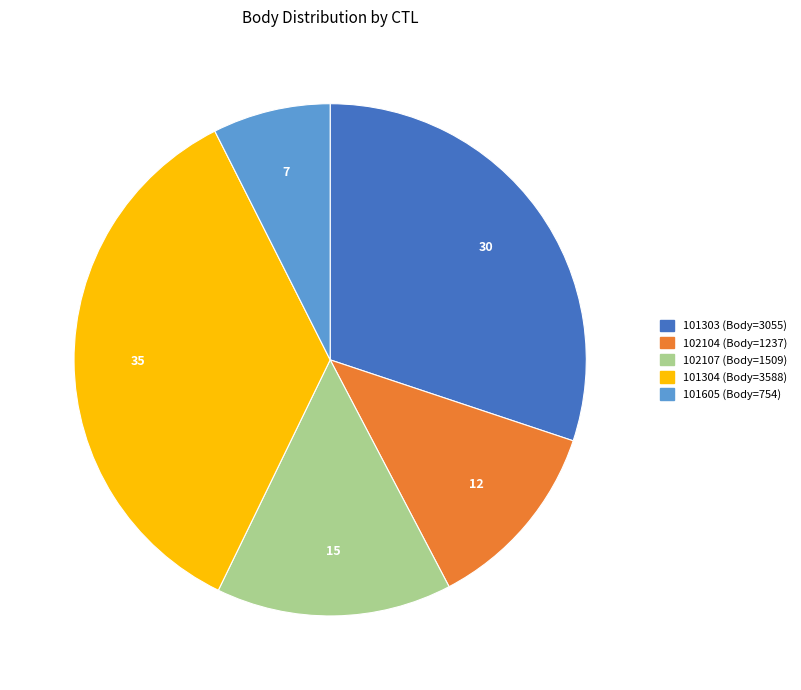

Is the sum of 101304 and 101303 greater than half?

Yes